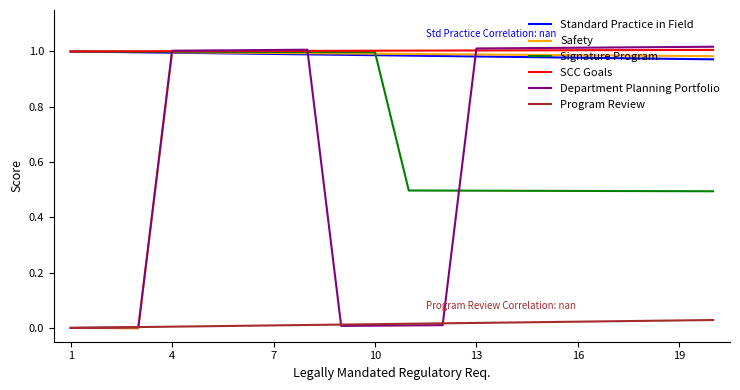

Which series has the widest spread of values?

Department Planning Portfolio